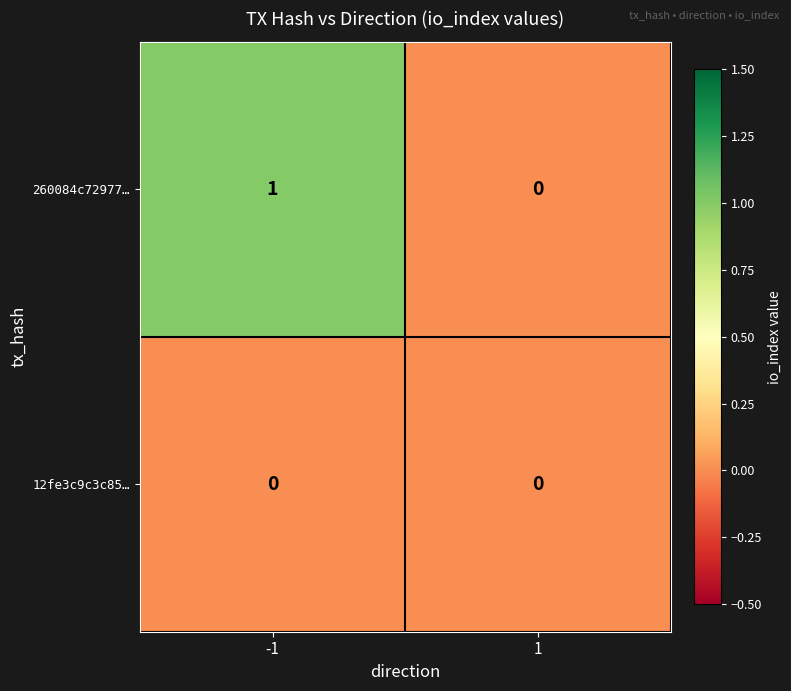

Is it true that 260084c72977… equals 1 at -1?

True